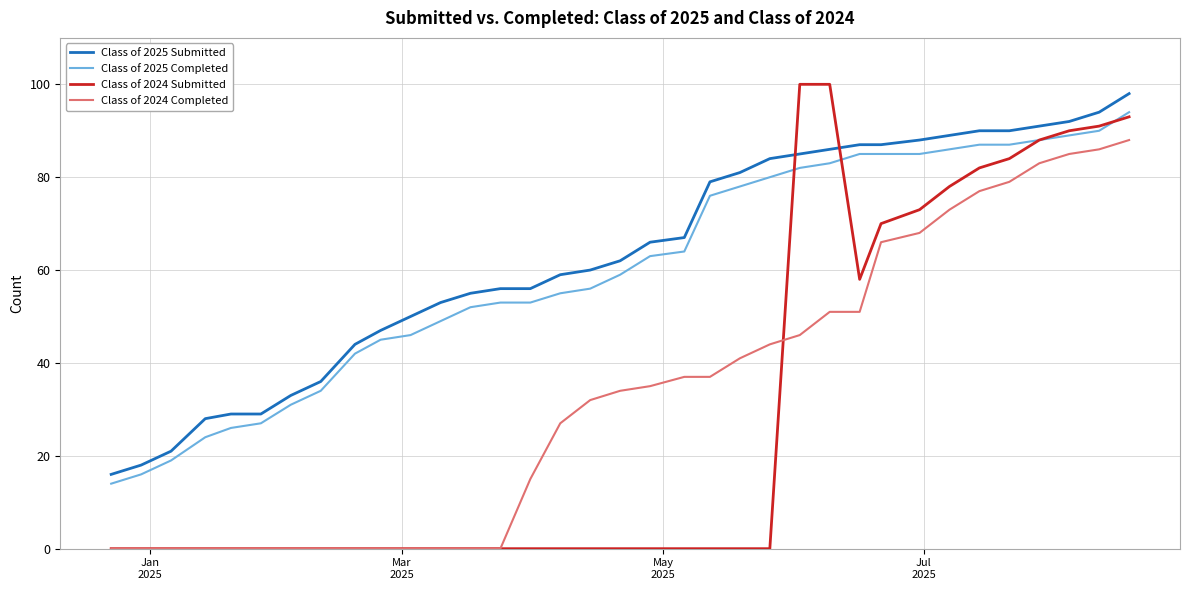

What is the maximum value for Class of 2024 Completed?

88